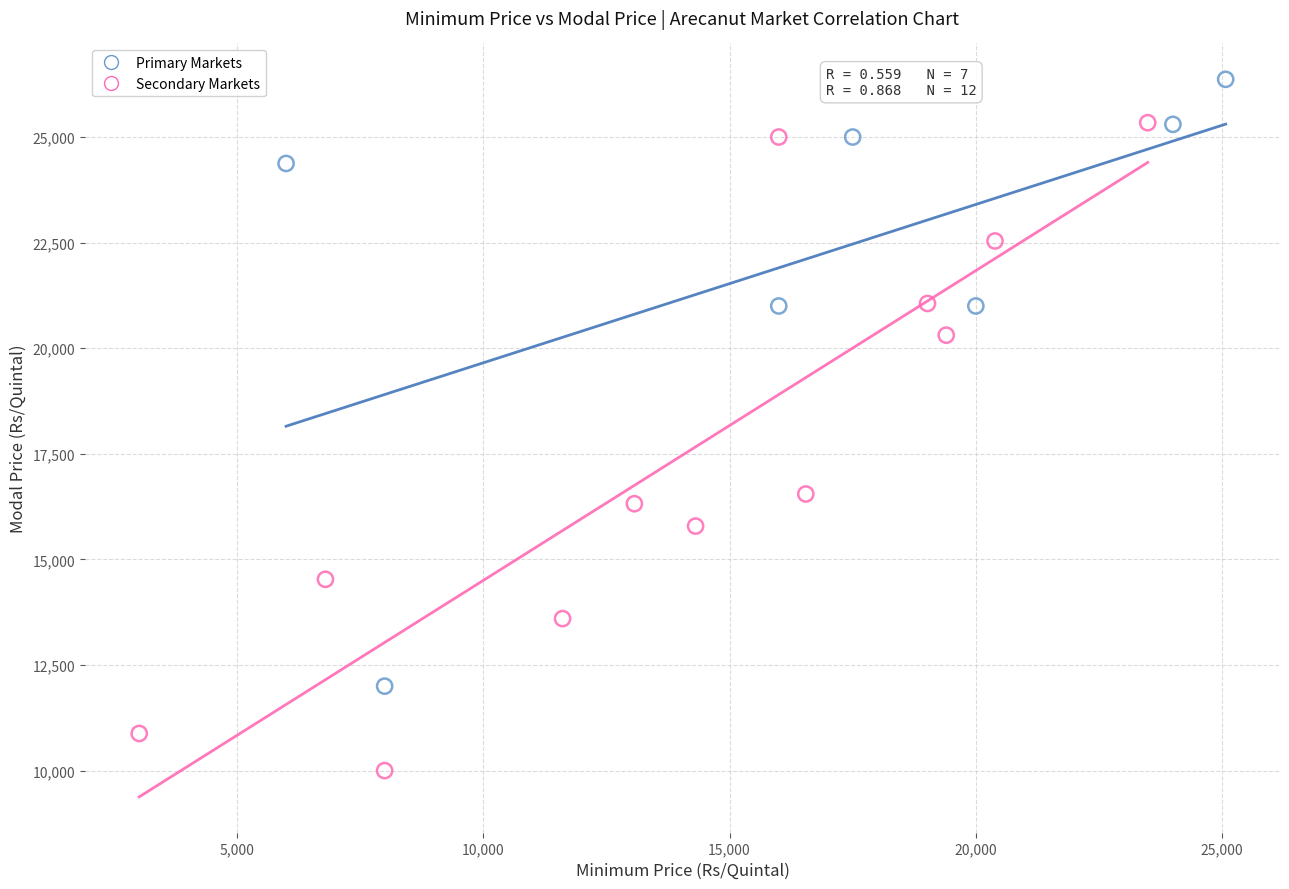

Which series has the widest spread of Y values?

Secondary Markets